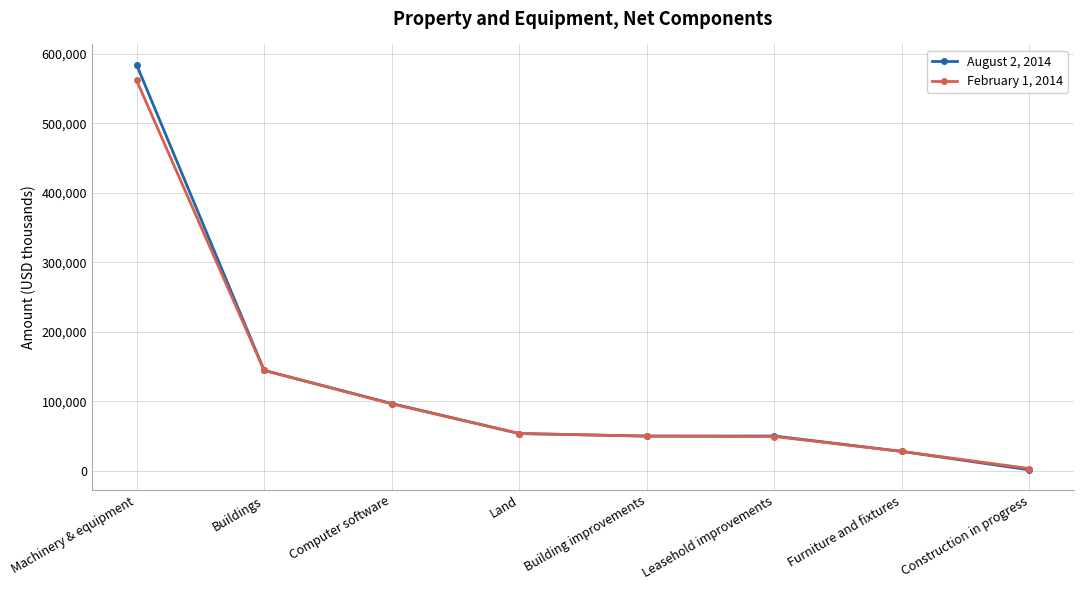

The August 2, 2014 series shows 78380 at Leasehold improvements. True or false?

False